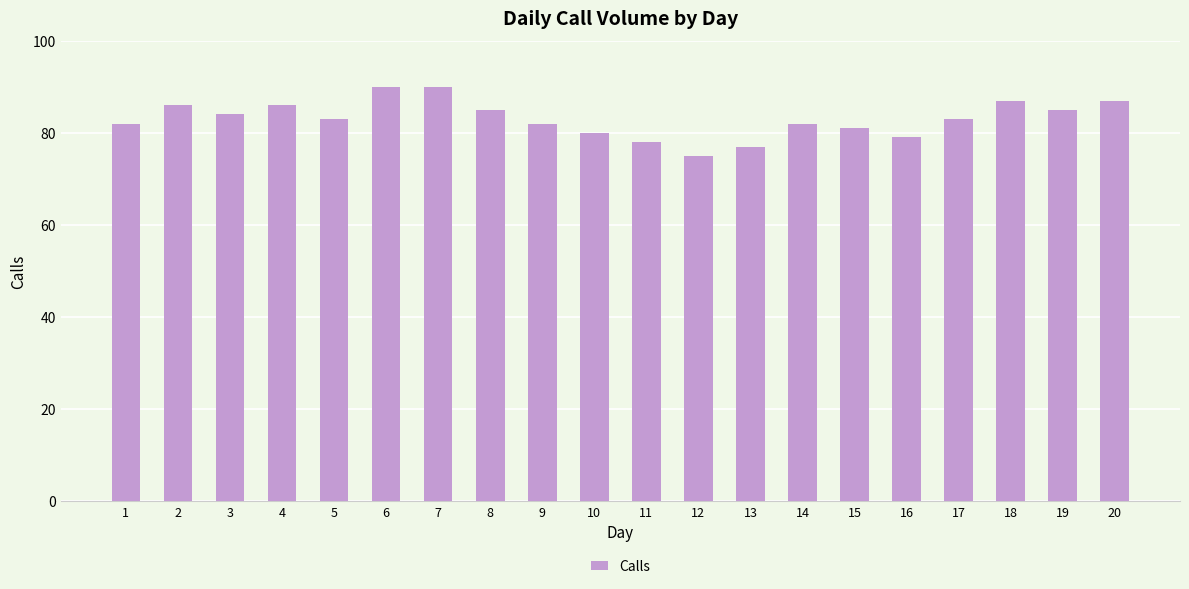

Reading left to right, transcribe all the data shown in this chart.

82	86	84	86	83	90	90	85	82	80	78	75	77	82	81	79	83	87	85	87